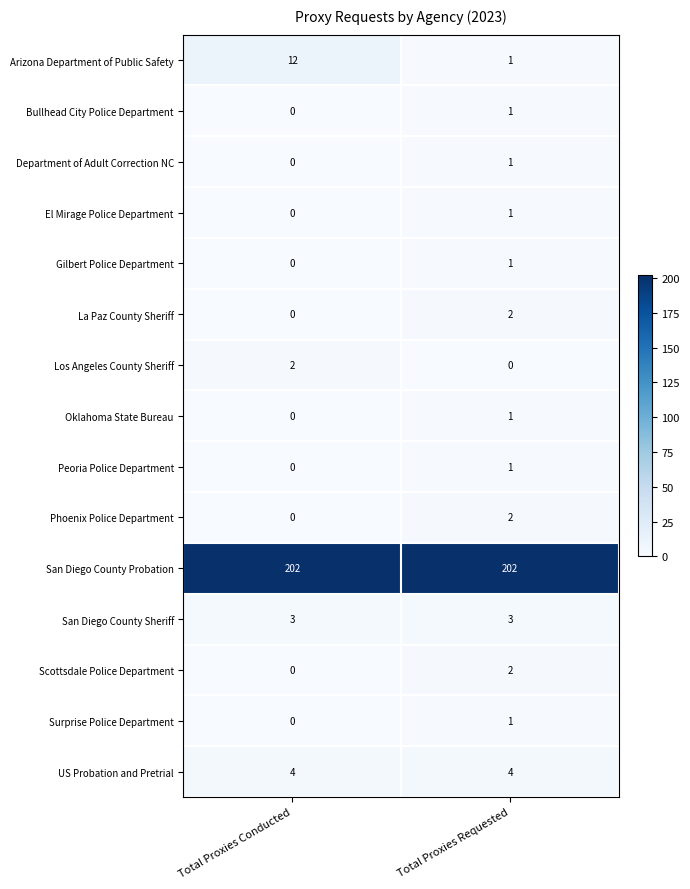

What is the sum of the US Probation and Pretrial values at Total Proxies Requested and Total Proxies Conducted?

8